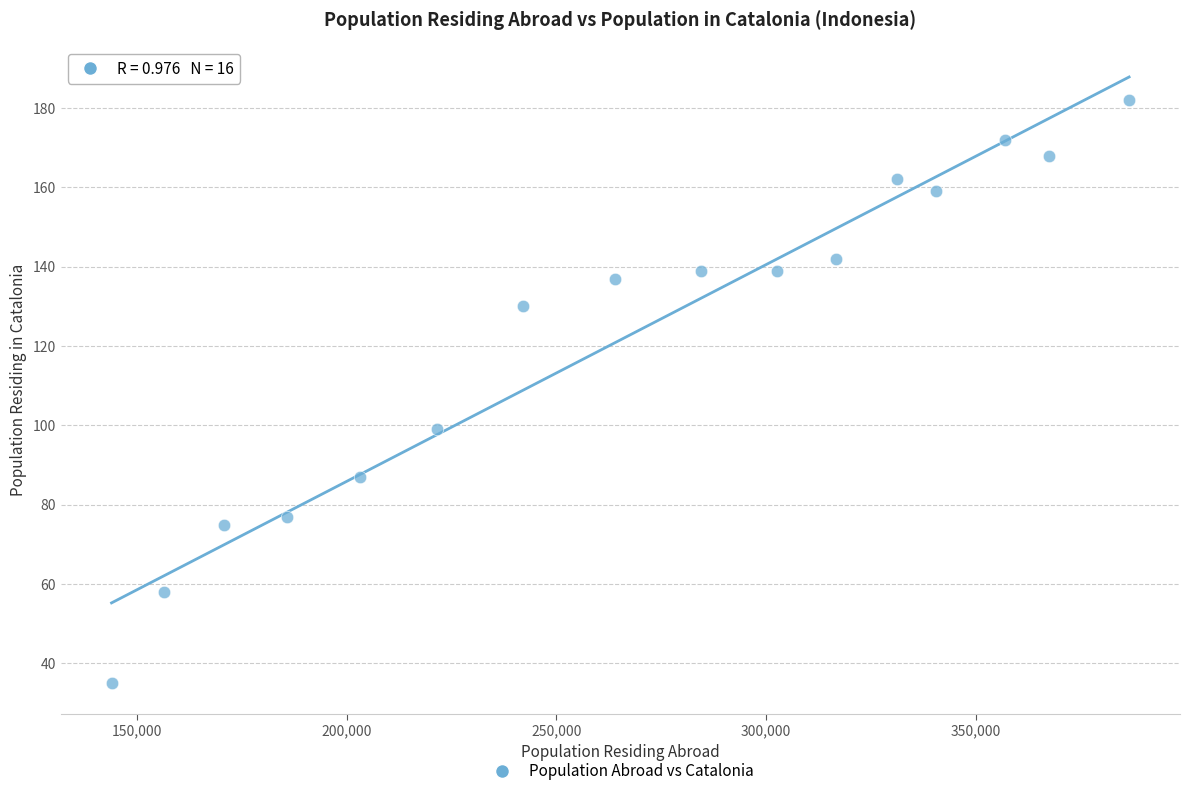

What Y value in the scatter plot is closest to 108?

99